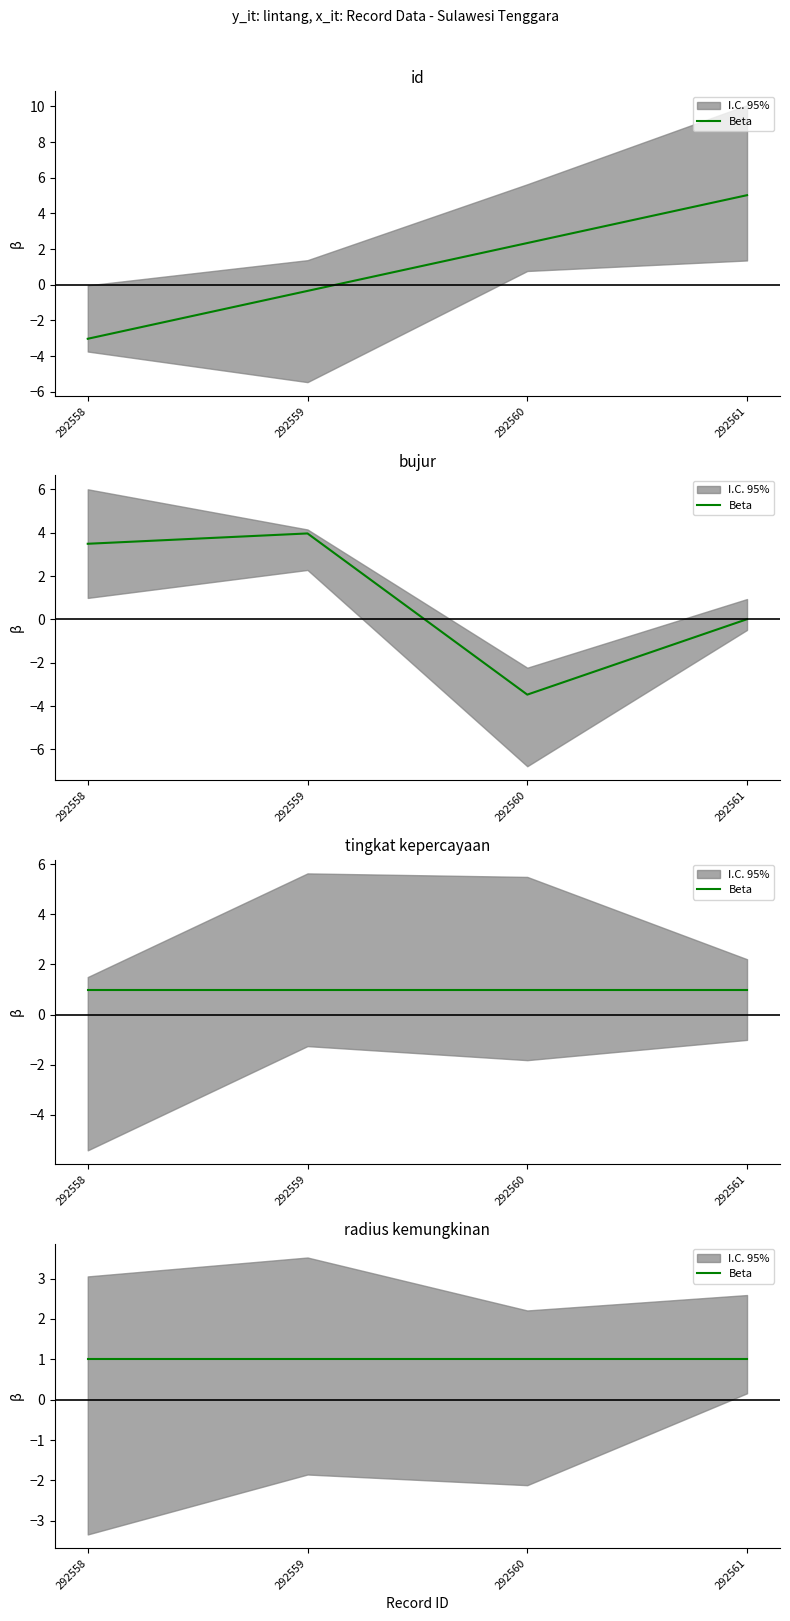

The id series shows 1.3 at 292560. True or false?

False